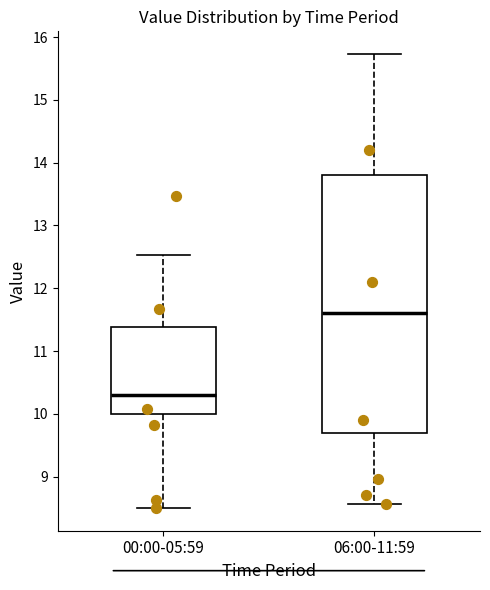

Which box's median line is the lowest?

00:00-05:59